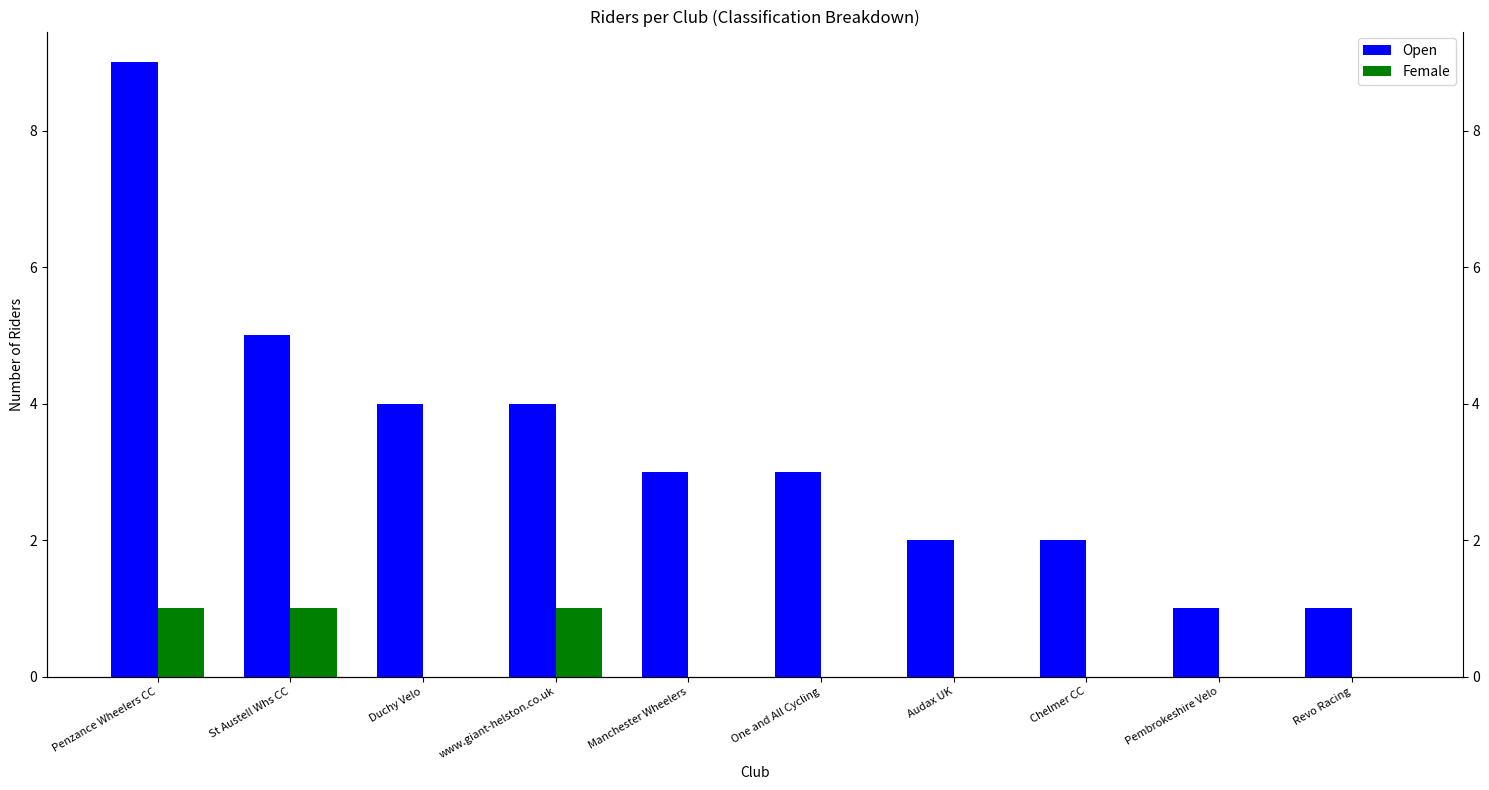

Reading left to right, transcribe all the data shown in this chart.

Open: Penzance Wheelers CC=9	St Austell Whs CC=5	Duchy Velo=4	www.giant-helston.co.uk=4	Manchester Wheelers=3	One and All Cycling=3	Audax UK=2	Chelmer CC=2	Pembrokeshire Velo=1	Revo Racing=1
Female: Penzance Wheelers CC=1	St Austell Whs CC=1	Duchy Velo=0	www.giant-helston.co.uk=1	Manchester Wheelers=0	One and All Cycling=0	Audax UK=0	Chelmer CC=0	Pembrokeshire Velo=0	Revo Racing=0